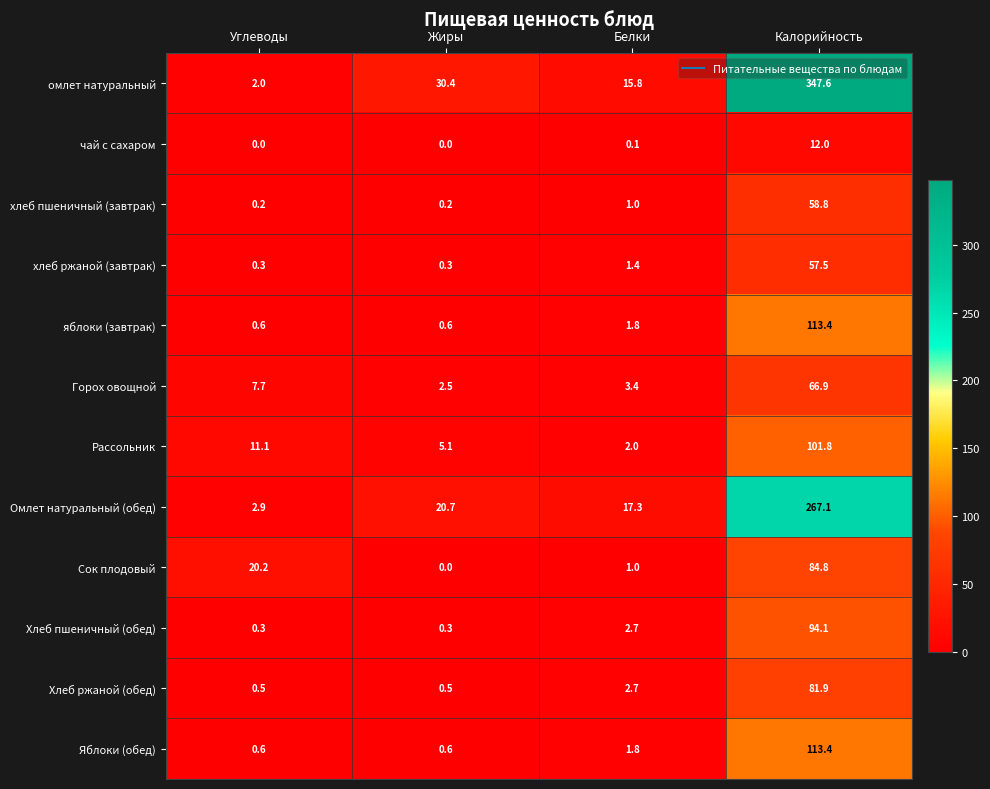

The Омлет натуральный (обед) series shows 267.1 at Калорийность. True or false?

True